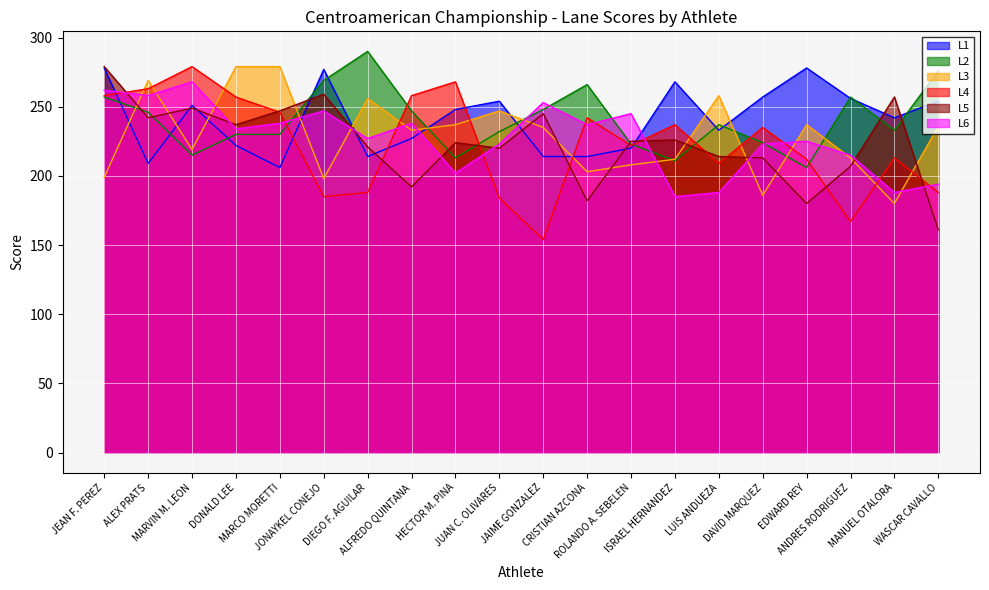

What is the sum of all L4 values?

4465